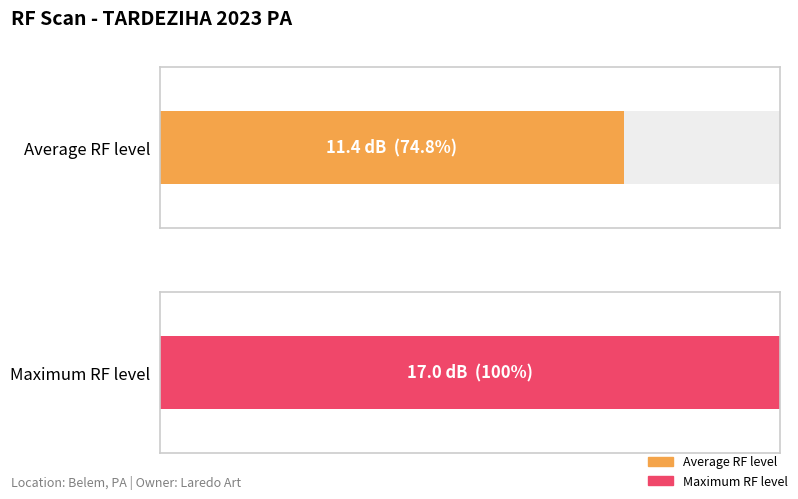

The chart shows a value of 8 at 470300. True or false?

False